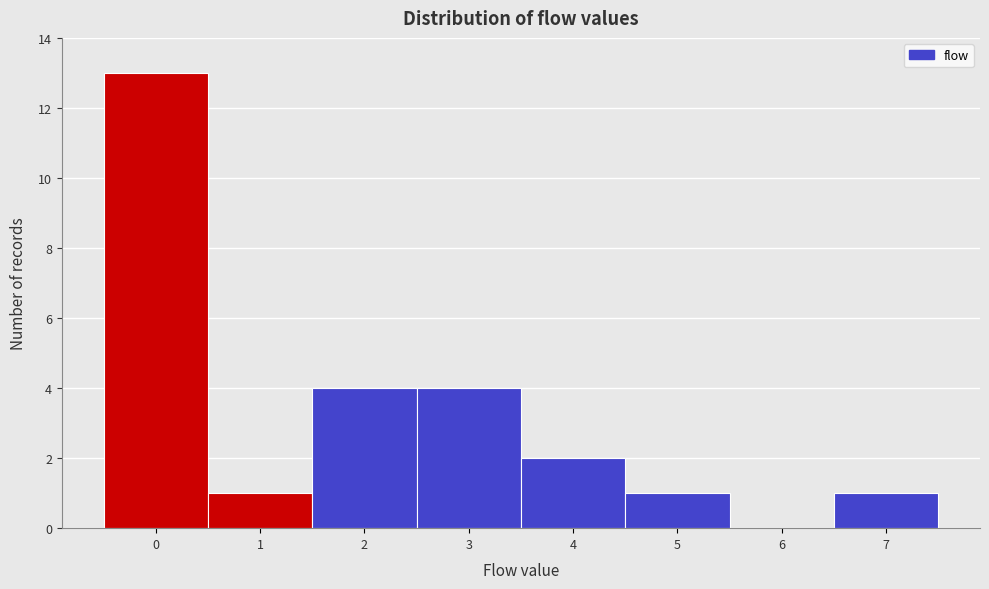

How tall is the bar that spans 1.5 to 2.5 on the x-axis? The values are not printed on the chart, so give them approximately, as read against the axis.

4